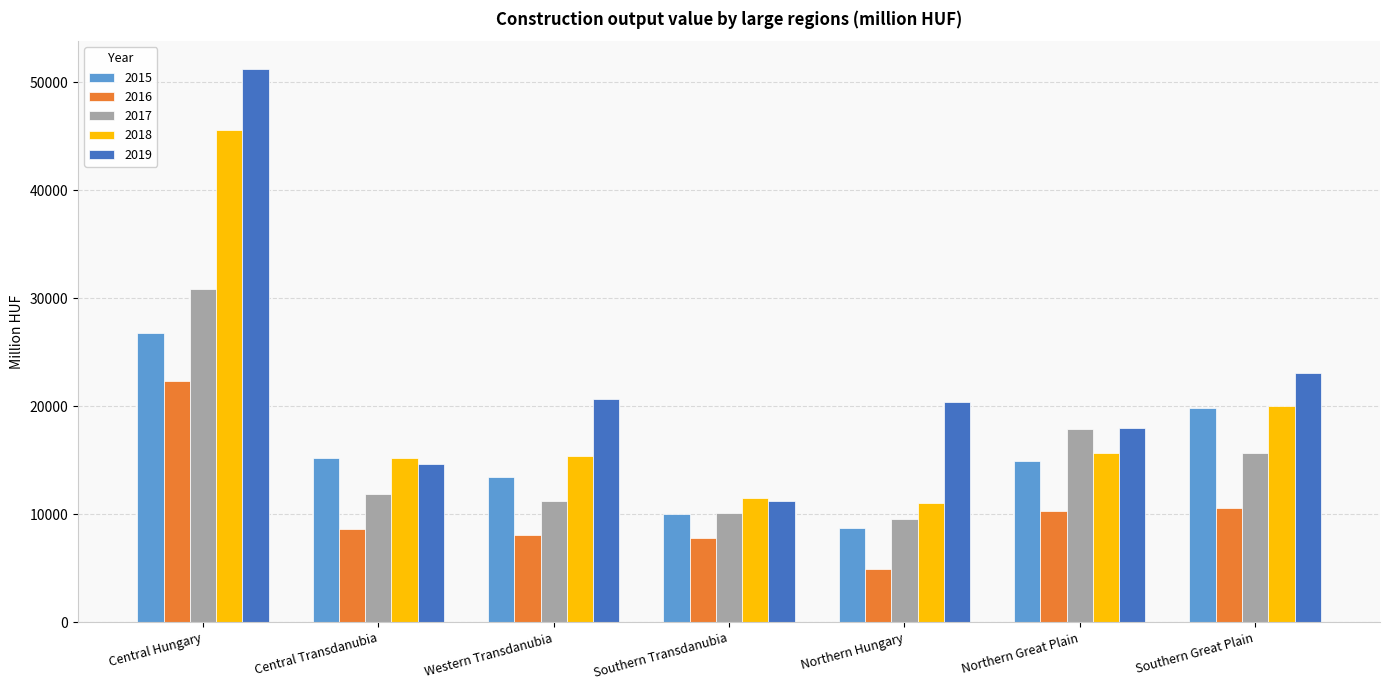

What is the sum of all 2019 values?

159290